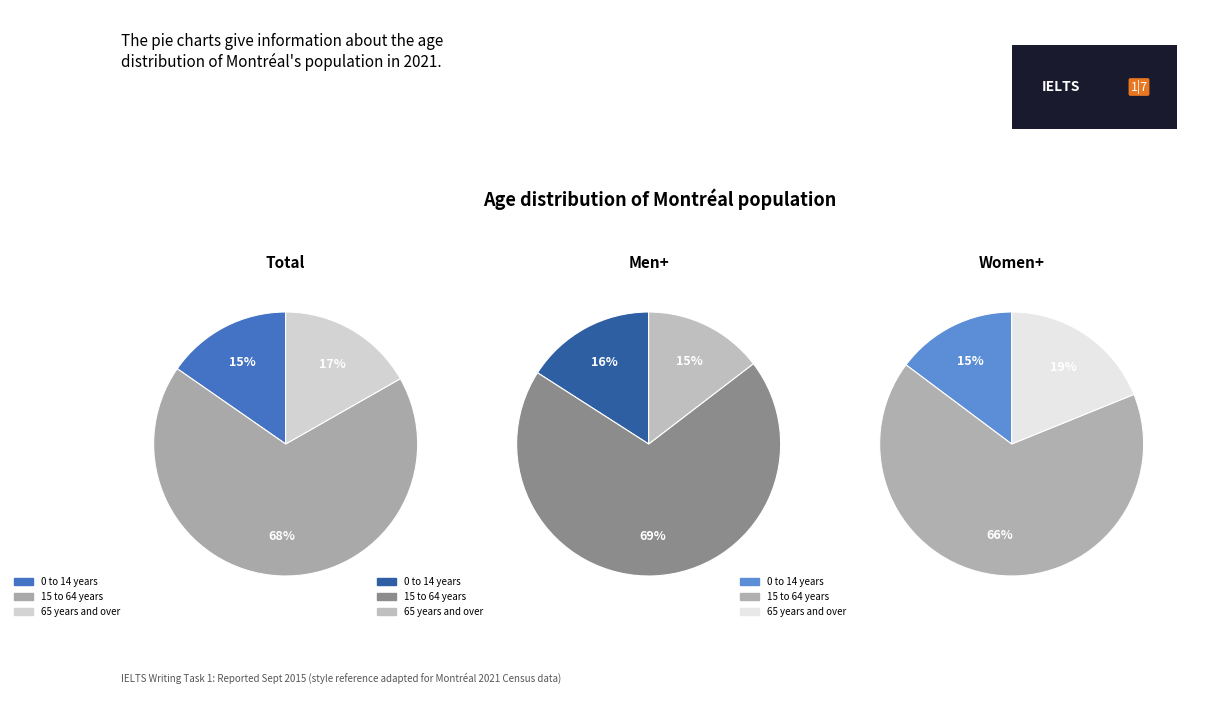

How many segments does this pie chart have?

3